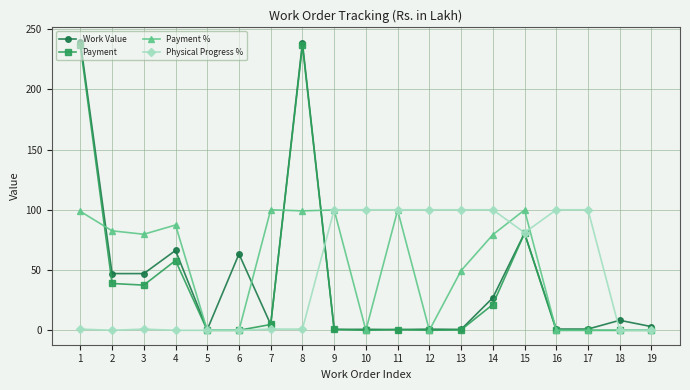

True or false: Payment % has a value of -67.1 at 18.

False